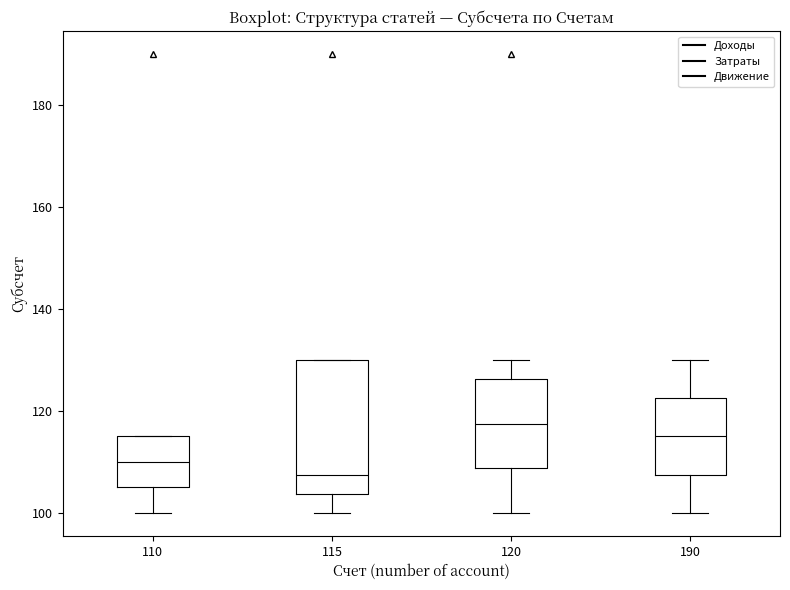

Reading left to right, transcribe this box plot: for each box, give where its median line is, the range the box spans, and where its two whiskers end, as read against the y-axis. The values are not printed on the chart, so give them approximately, as read against the axis.

110: median 110, box 106 to 116, whiskers 100 to 116
115: median 108, box 104 to 130, whiskers 100 to 130
120: median 118, box 108 to 126, whiskers 100 to 130
190: median 116, box 108 to 122, whiskers 100 to 130